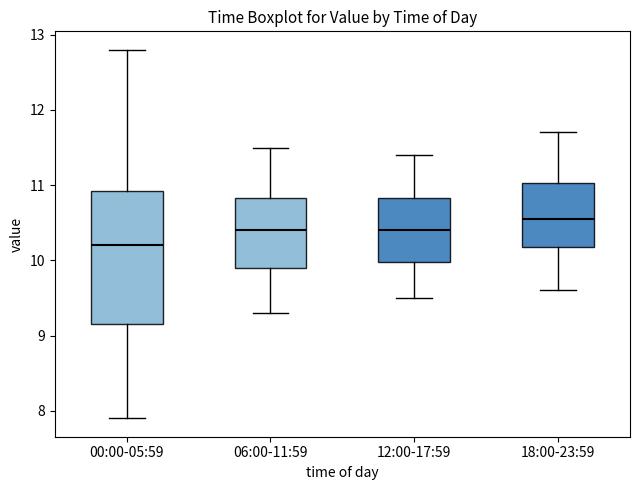

Which box is the tallest, from its lower edge to its upper edge?

00:00-05:59